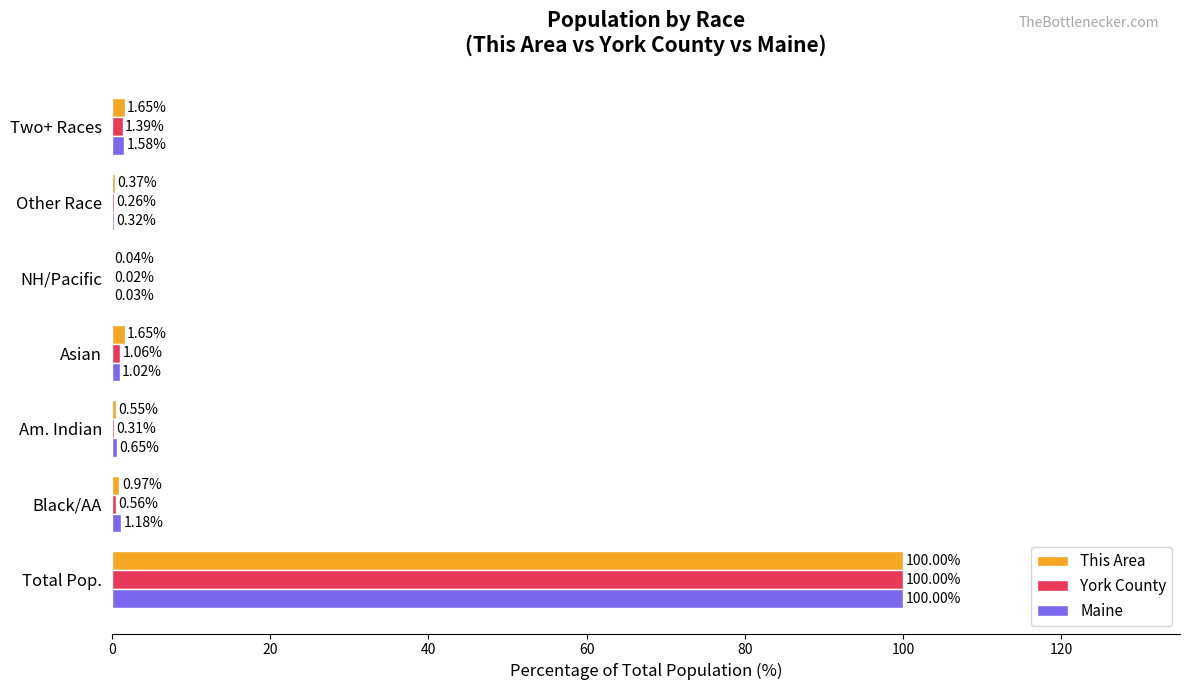

Which series changed the most between Black/AA and Am. Indian?

Maine